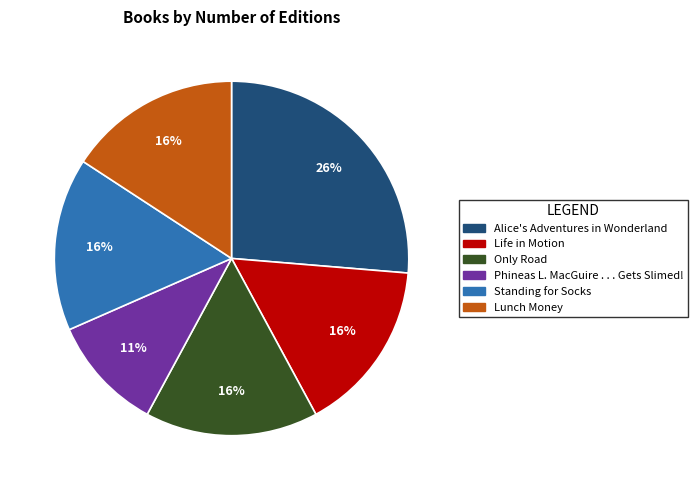

How many segments does this pie chart have?

6